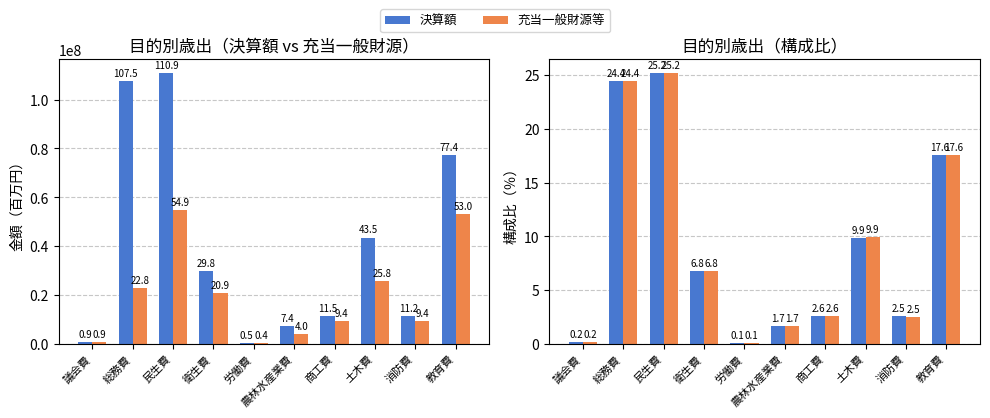

How many data points in 決算額 are above 6?

5